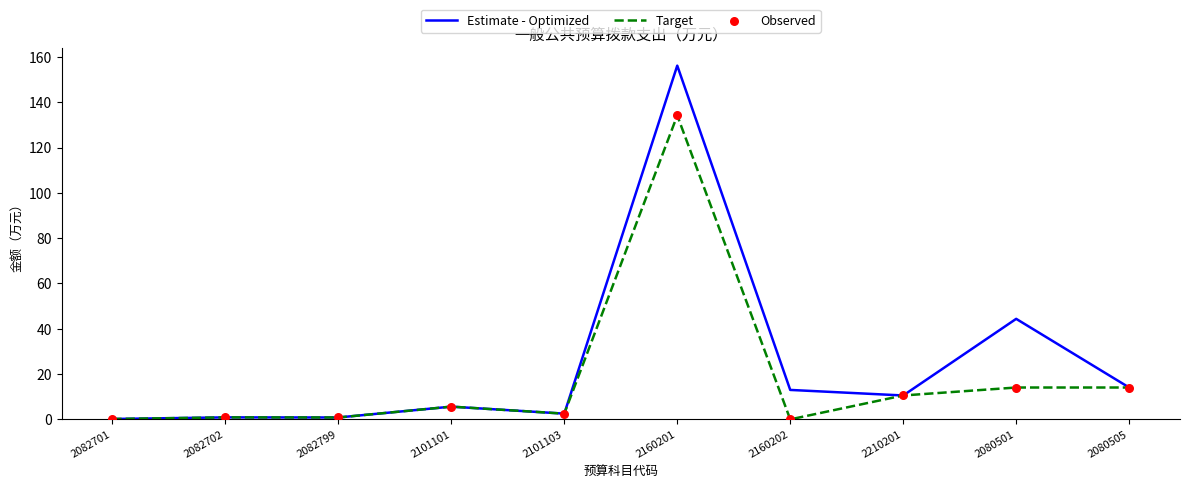

At how many categories does at least one series exceed 49?

1